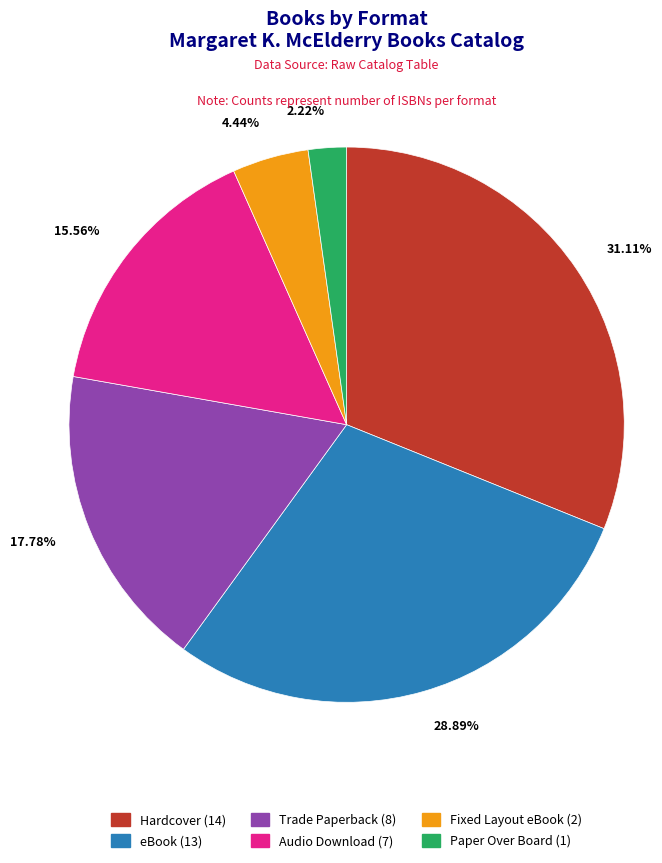

How many segments does this pie chart have?

6